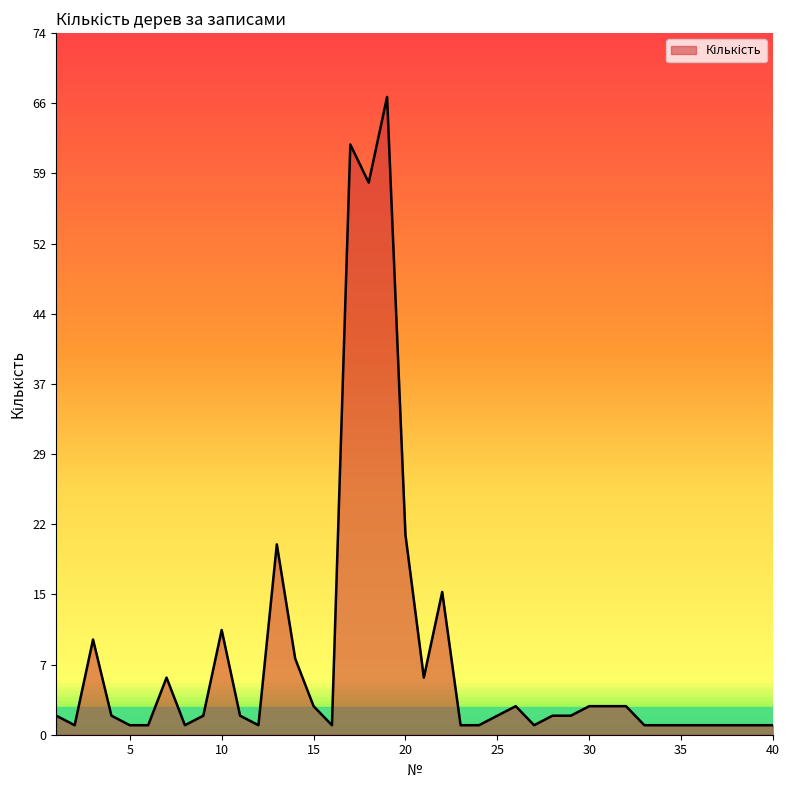

What is the difference between the maximum and minimum values?

66